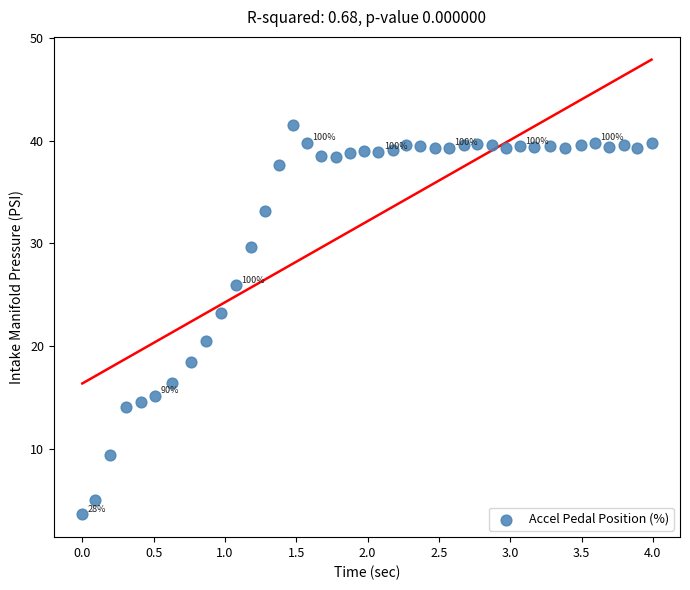

What is the range of X values (max minus min)?

4.0